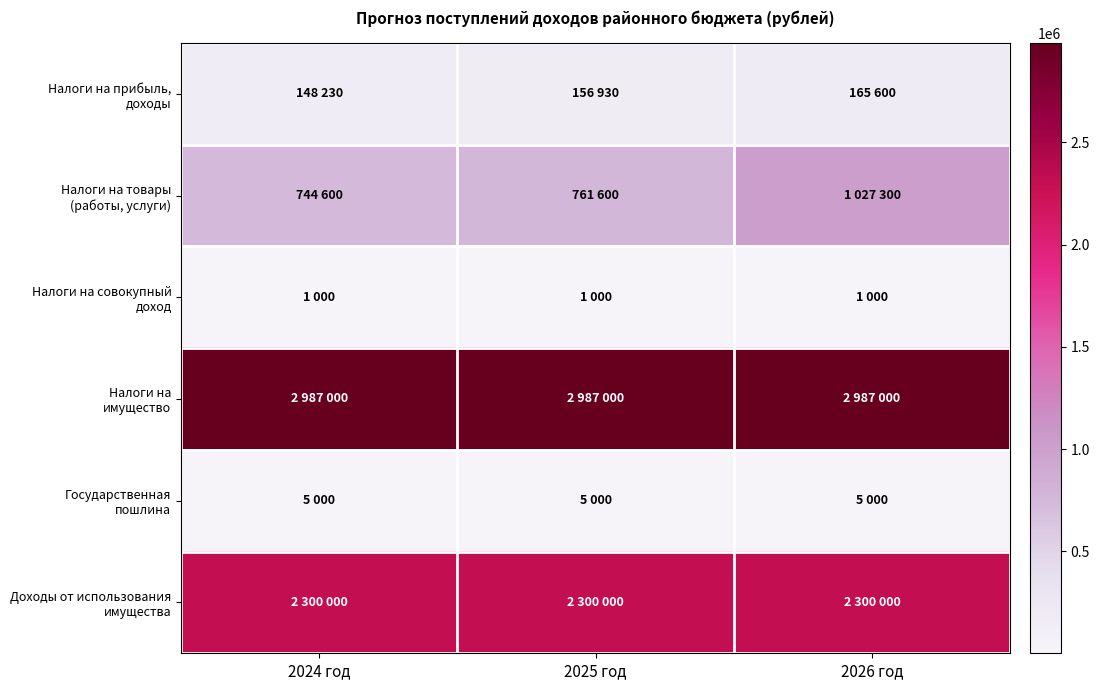

What is the total value across all series at 2024 год?

6185830